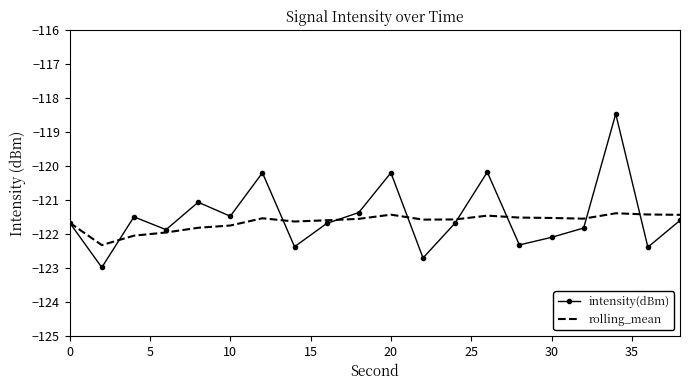

Which series has the largest range (max minus min)?

intensity(dBm)